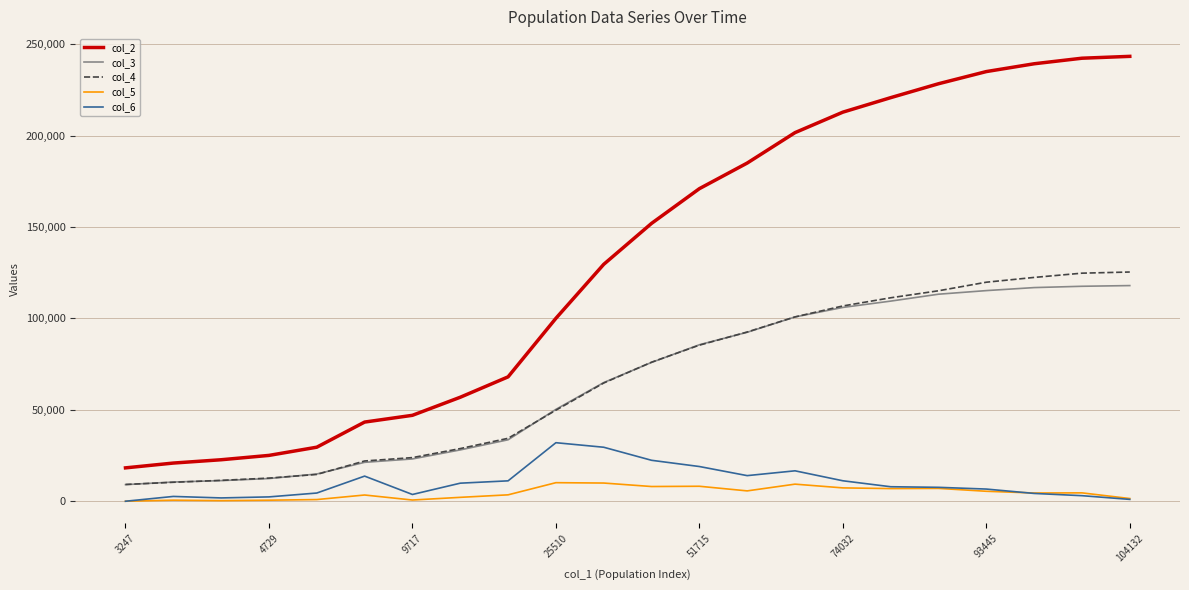

What is the greatest value displayed?

243406